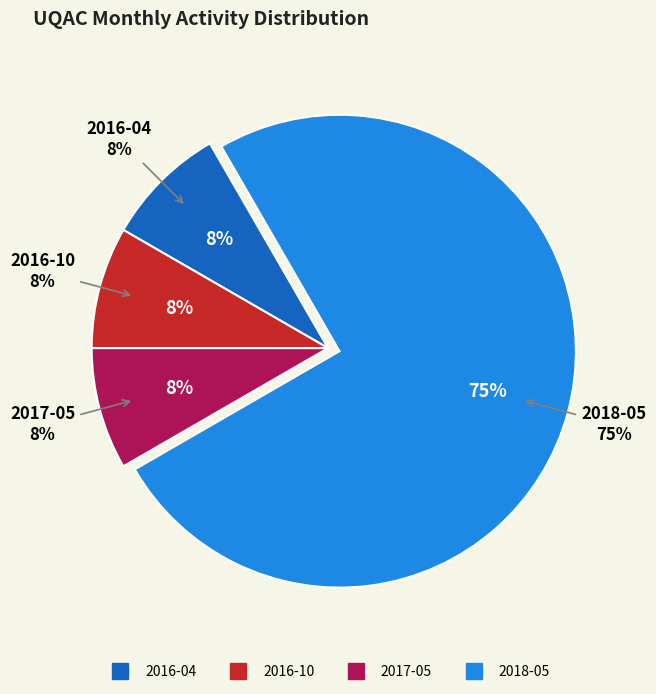

Which slice is the smallest?

2016-04